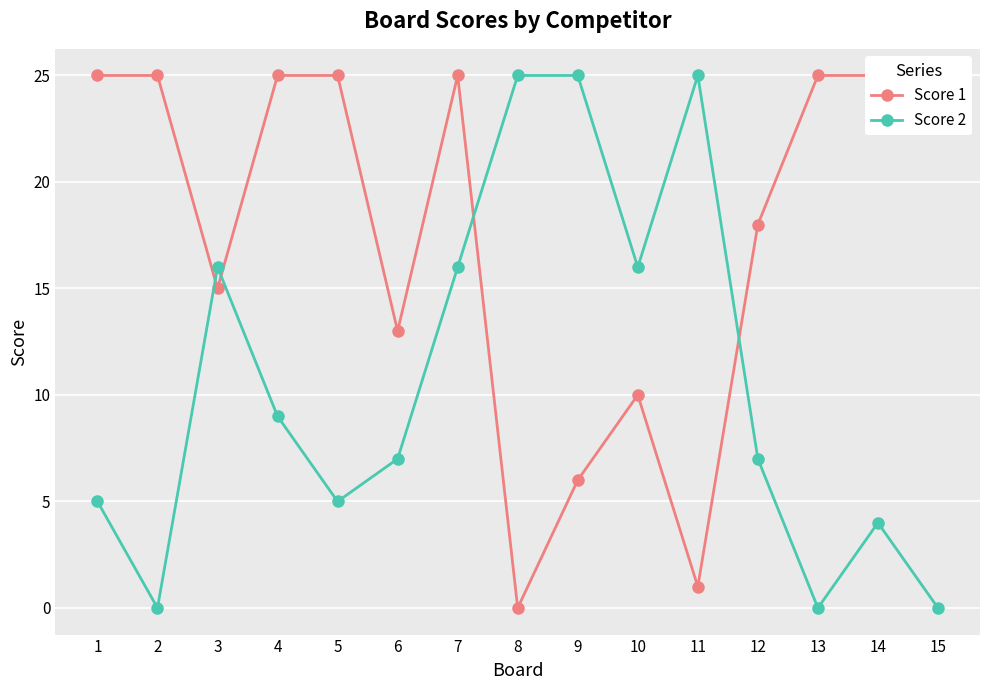

Which series has the largest range (max minus min)?

Score 1